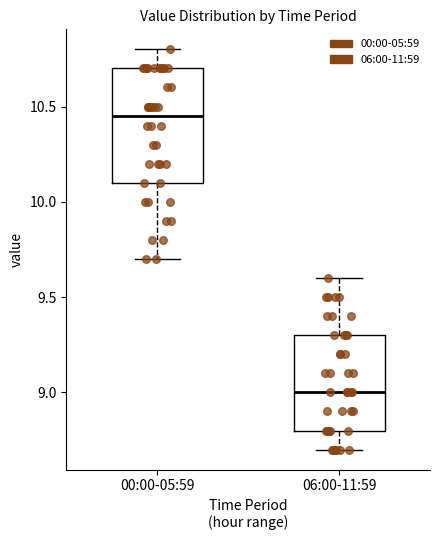

Reading left to right, transcribe this box plot: for each box, give where its median line is, the range the box spans, and where its two whiskers end, as read against the y-axis. The values are not printed on the chart, so give them approximately, as read against the axis.

00:00-05:59: median 10.45, box 10.10 to 10.70, whiskers 9.70 to 10.80
06:00-11:59: median 9.00, box 8.80 to 9.30, whiskers 8.70 to 9.60